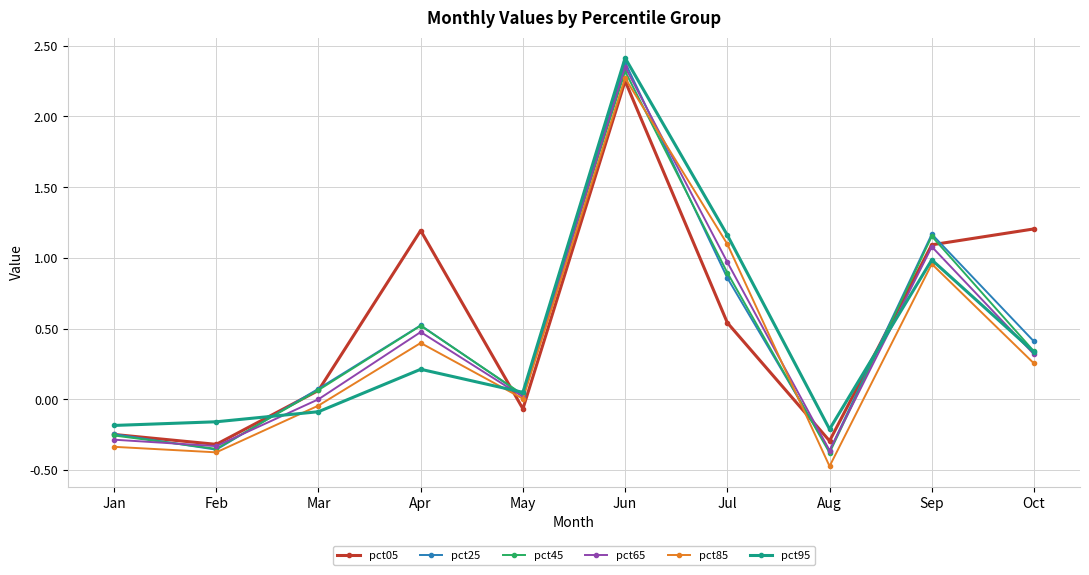

What are all the series names shown in the legend?

pct05, pct25, pct45, pct65, pct85, pct95